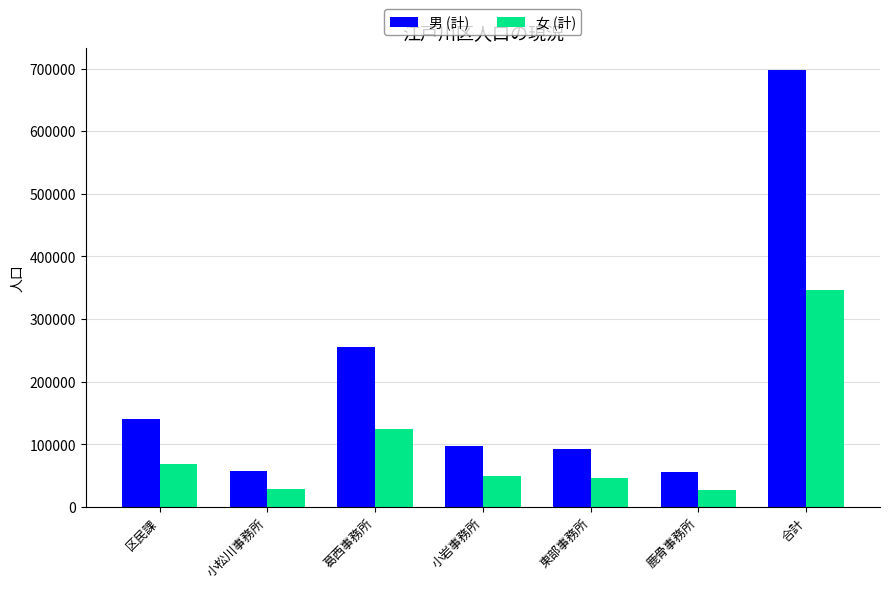

At which label is 男 (計) closest to 376376?

葛西事務所